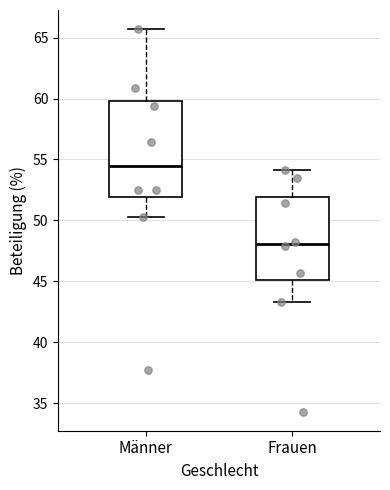

Where is the upper edge of the box for Frauen on the y-axis? The values are not printed on the chart, so give them approximately, as read against the axis.

52.0